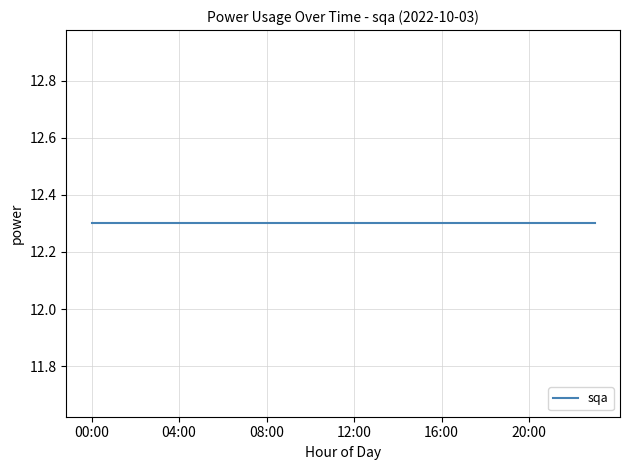

Does the chart display data point markers on the line(s)?

No